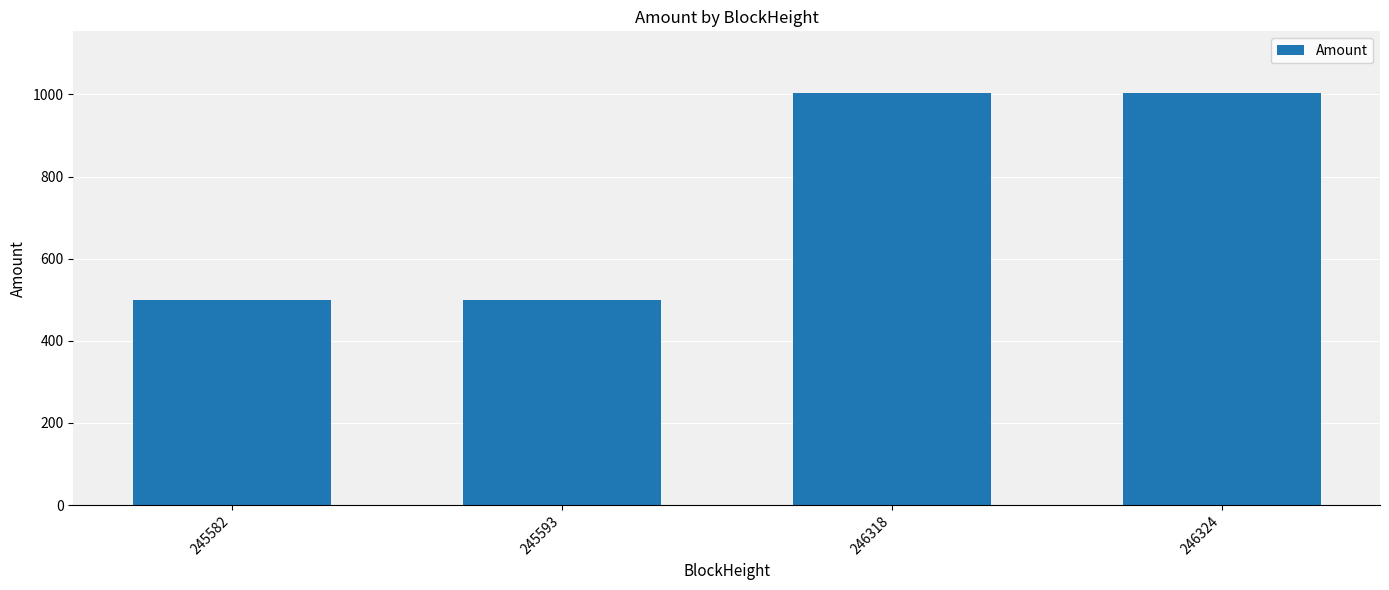

The value at 246324 is 580.9. True or false?

False